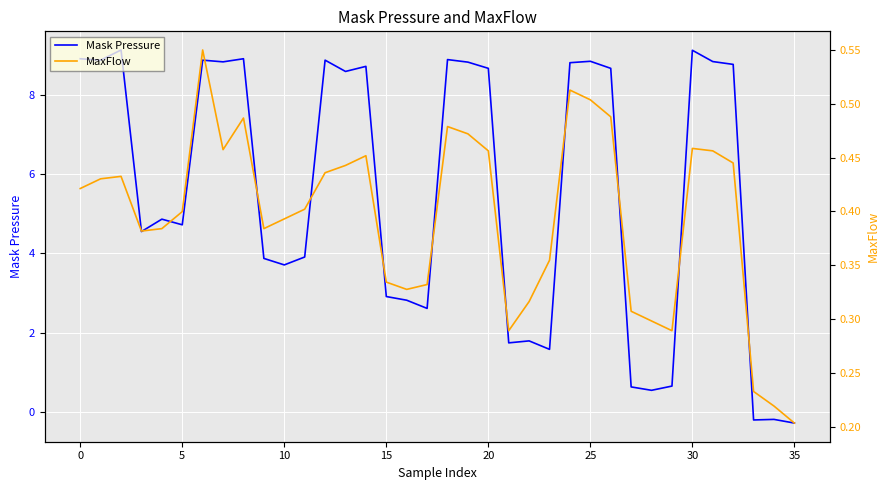

Reading left to right, transcribe all the data shown in this chart.

Mask Pressure: 8.9	8.9	9.1	4.5	4.9	4.7	8.9	8.8	8.9	3.9	3.7	3.9	8.9	8.6	8.7	2.9	2.8	2.6	8.9	8.8	8.7	1.7	1.8	1.6	8.8	8.8	8.7	0.6	0.5	0.6	9.1	8.8	8.8	-0.2	-0.2	-0.3
MaxFlow: 0.4	0.4	0.4	0.4	0.4	0.4	0.6	0.5	0.5	0.4	0.4	0.4	0.4	0.4	0.5	0.3	0.3	0.3	0.5	0.5	0.5	0.3	0.3	0.4	0.5	0.5	0.5	0.3	0.3	0.3	0.5	0.5	0.4	0.2	0.2	0.2